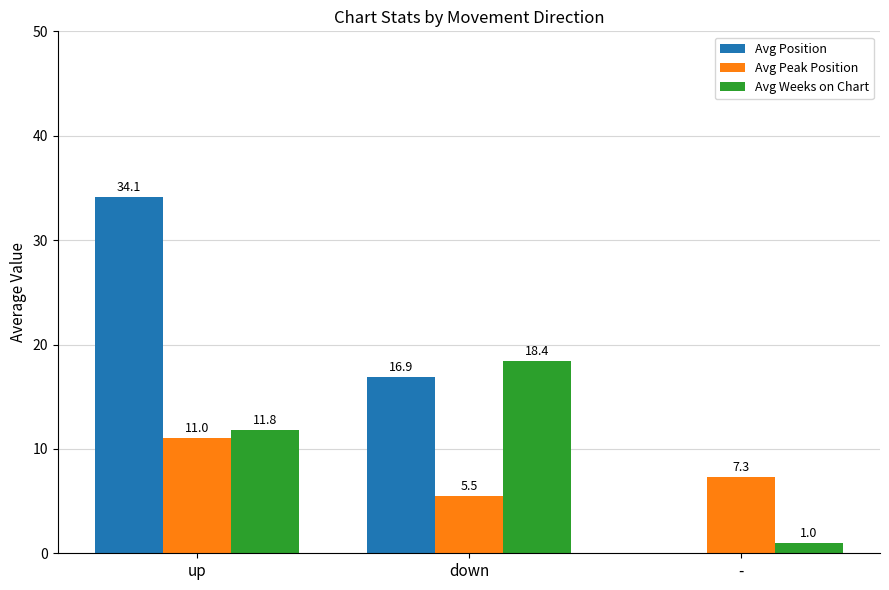

How many categories are shown in the chart?

3